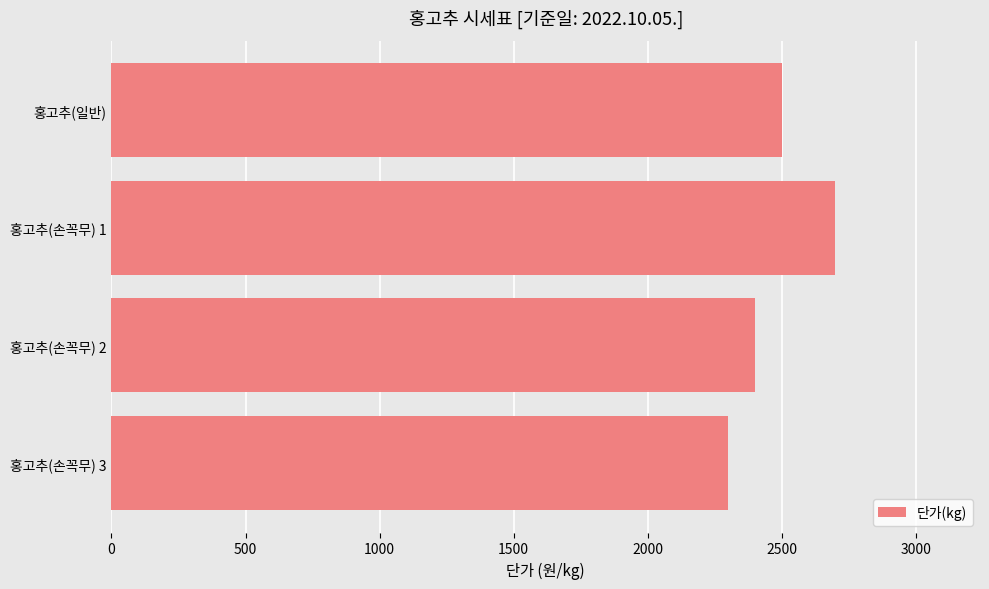

Reading top to bottom, what are all the values shown in this chart?

2500	2700	2400	2300